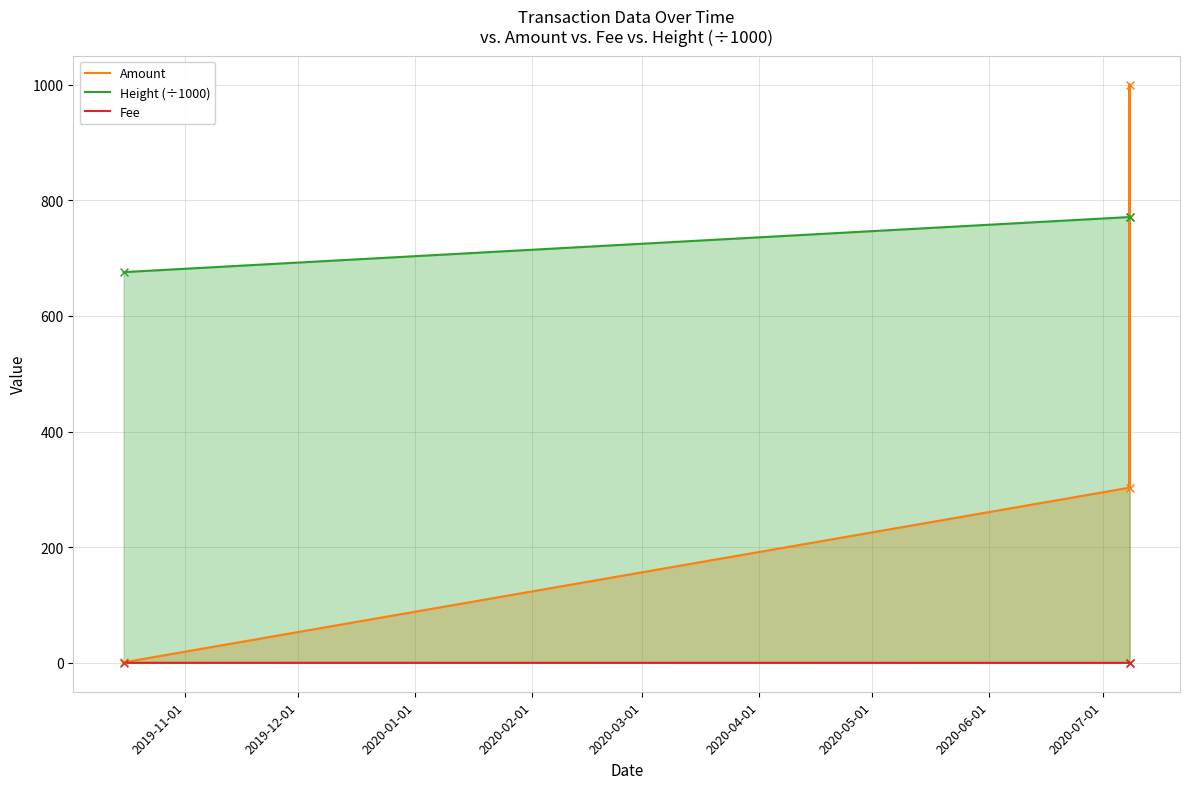

Which series has the widest spread of values?

Amount